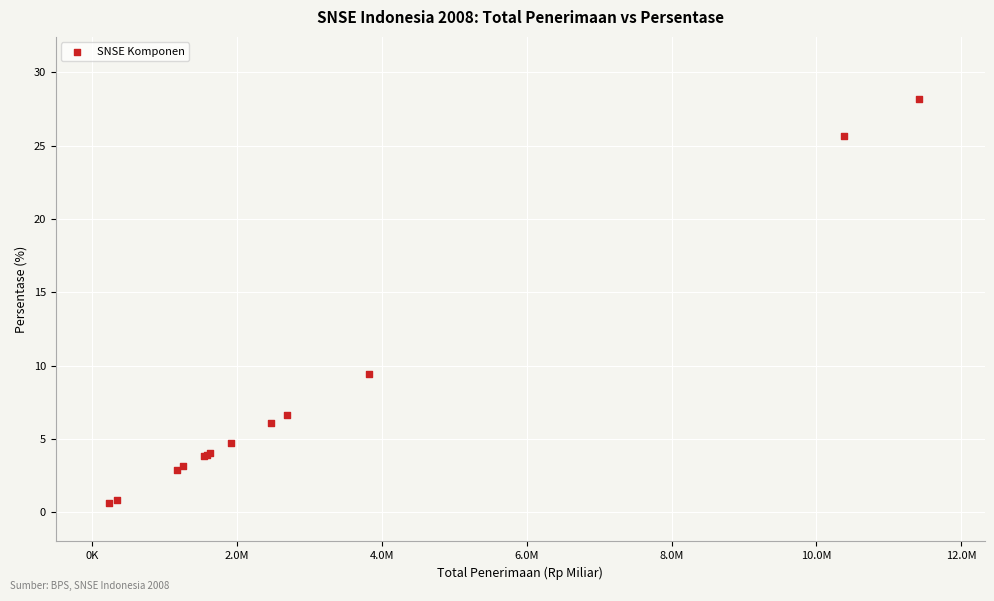

What Y value in the scatter plot is closest to 14?

9.5